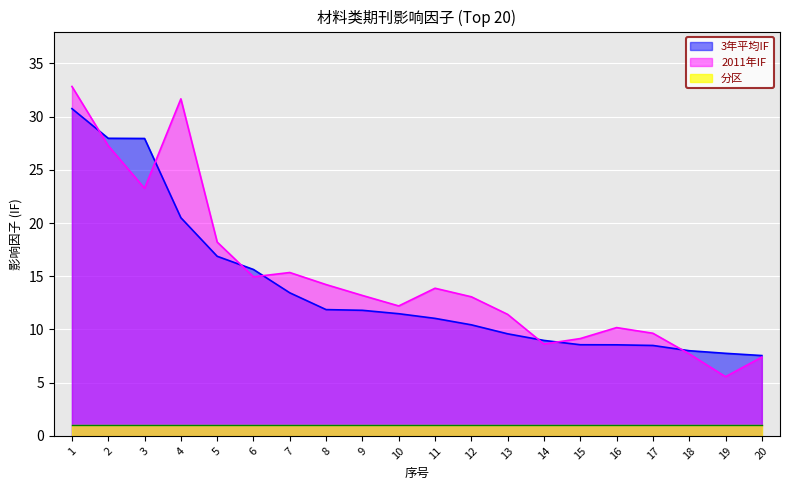

Which has a higher value, 8 or 15?

8